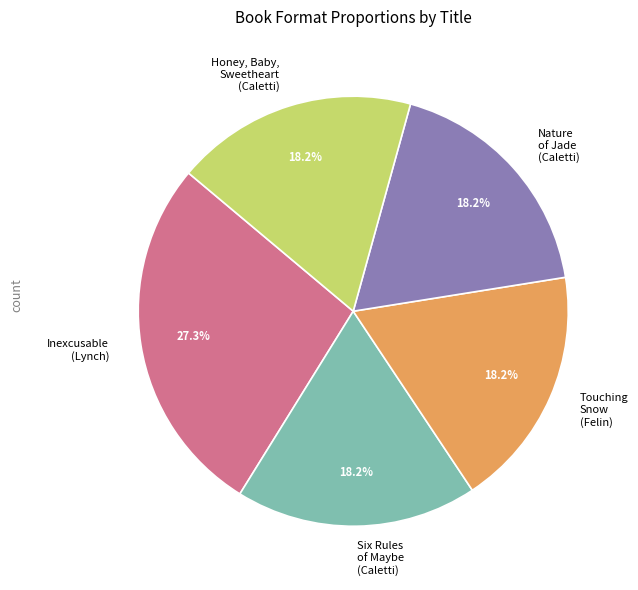

How many slices are in this pie chart?

5